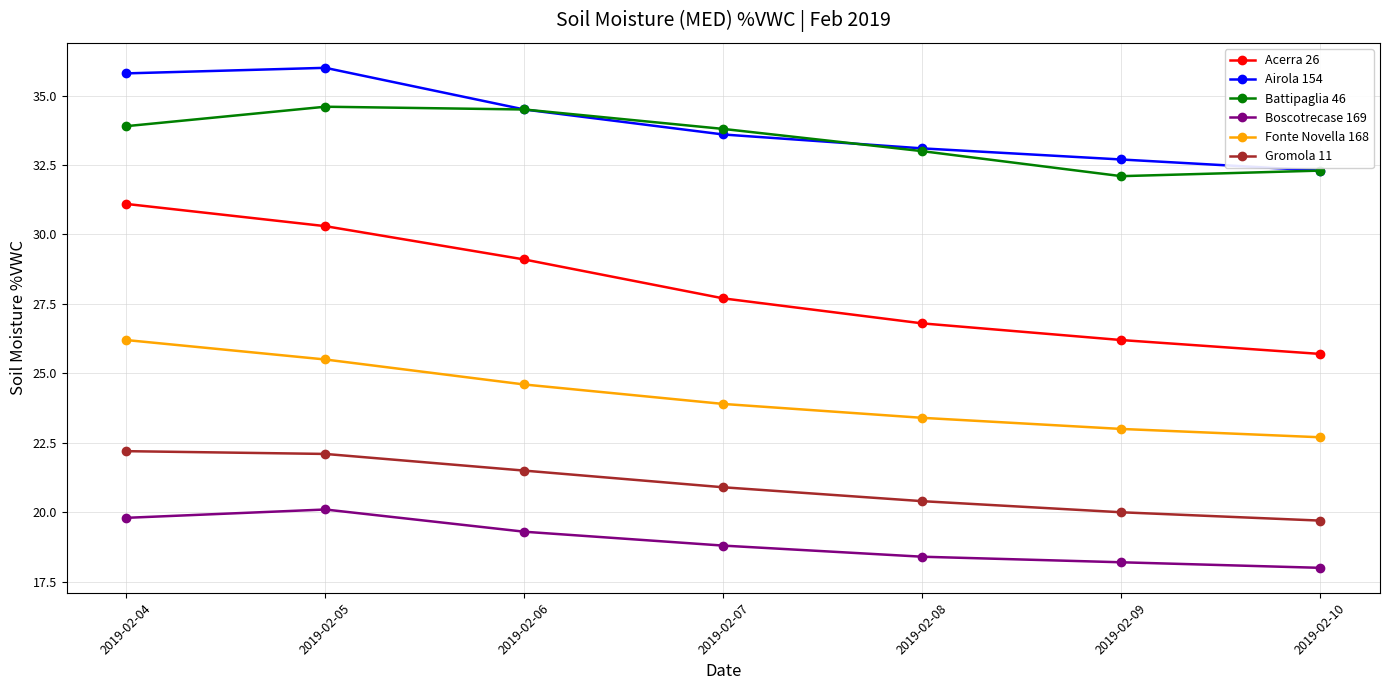

What is the difference between the maximum and minimum values in the Fonte Novella 168 series?

3.5